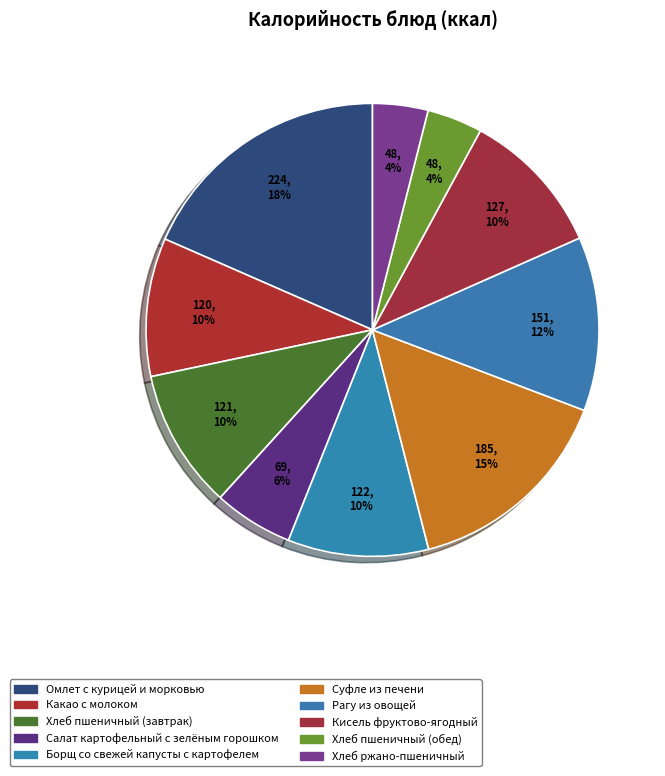

What percentage do Хлеб пшеничный (завтрак) and Рагу из овощей together represent?

22.4%